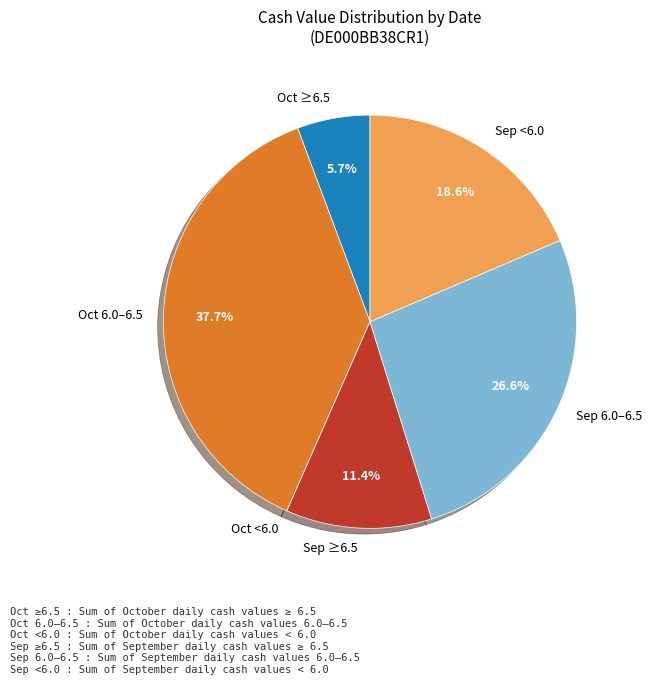

What percentage do Sep ≥6.5 and Oct ≥6.5 together represent?

17.1%